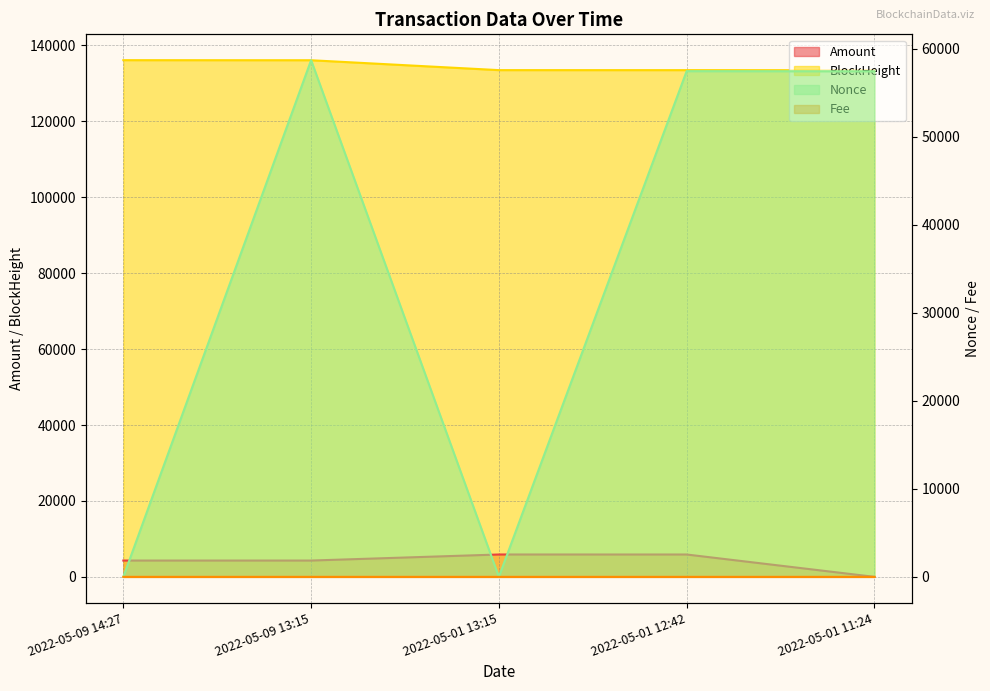

Which series has the largest total across all categories?

BlockHeight